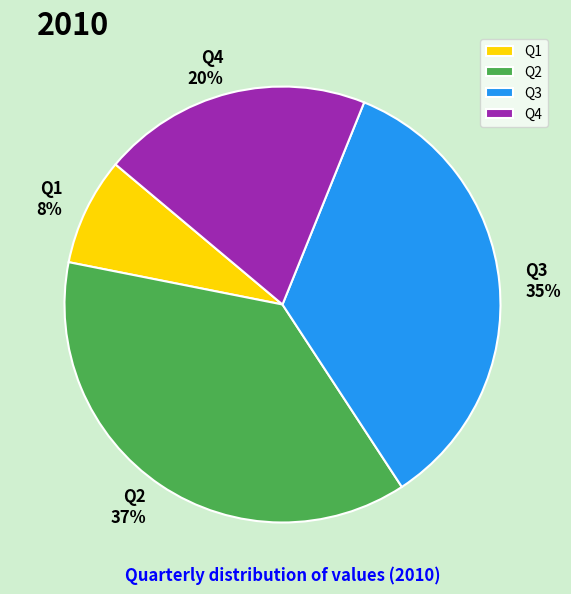

To the nearest percent, what portion does Q4 represent?

20%